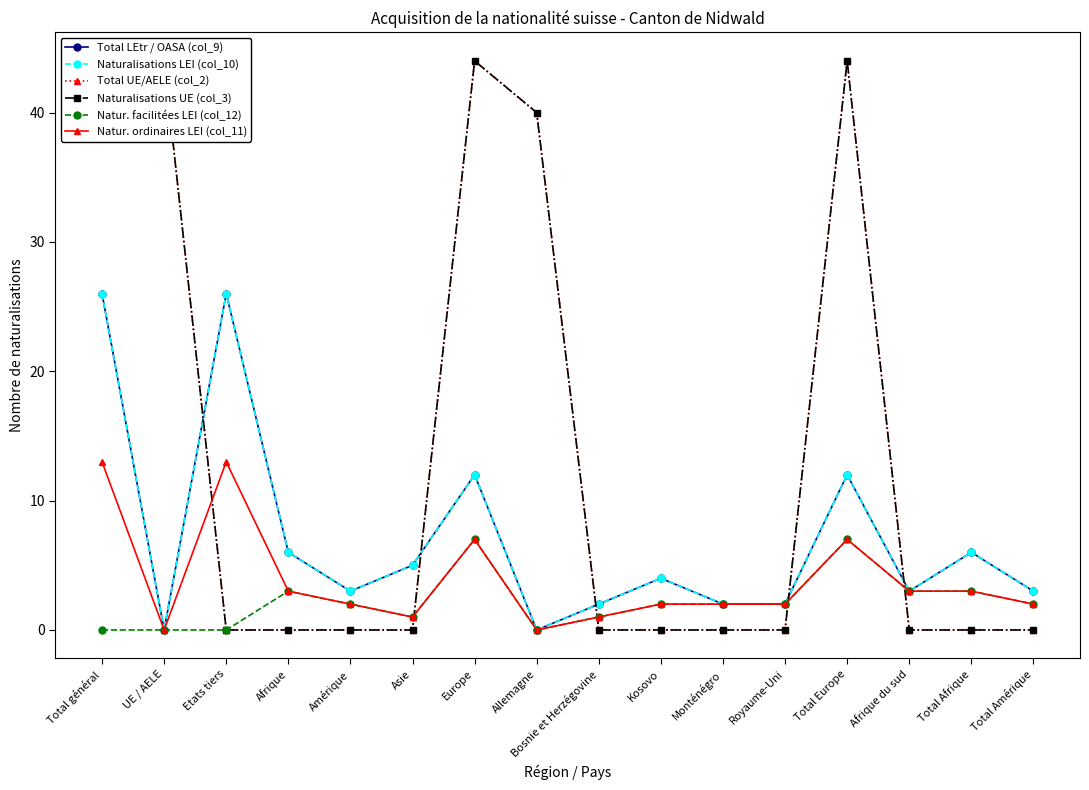

True or false: Total LEtr / OASA (col_9) and Naturalisations LEI (col_10) intersect in this chart.

False